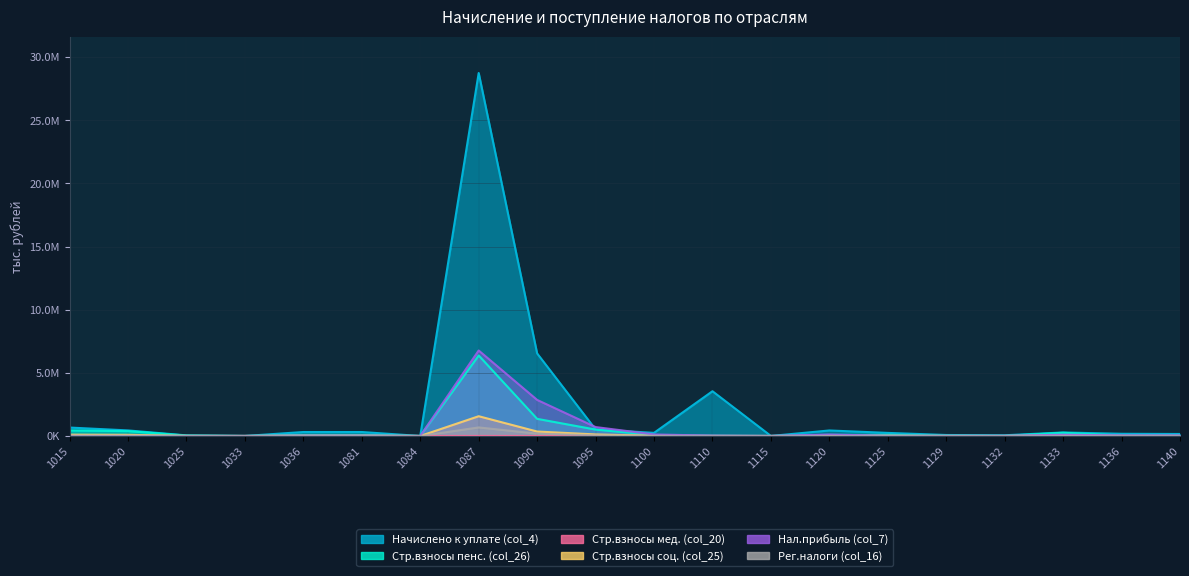

True or false: Начислено к уплате (col_4) and Стр.взносы мед. (col_20) cross at least once.

False